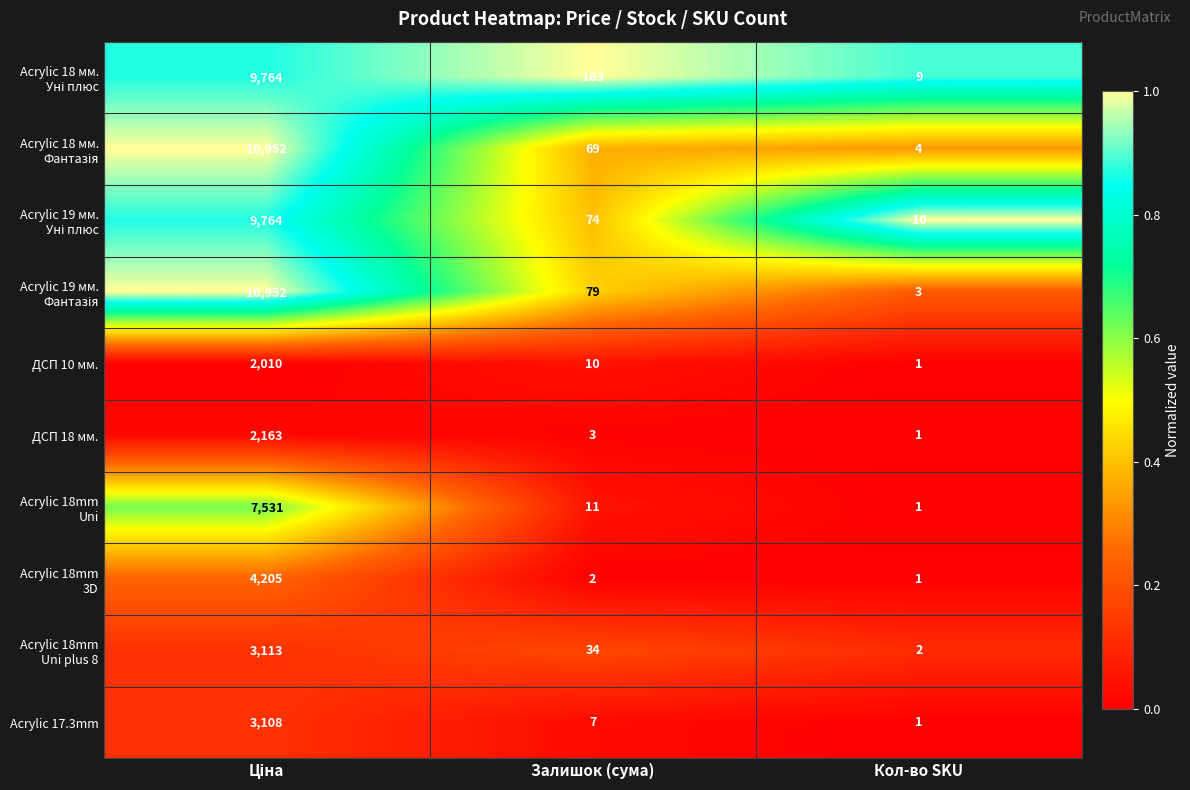

The Acrylic 17.3mm series shows 1 at Кол-во SKU. True or false?

True